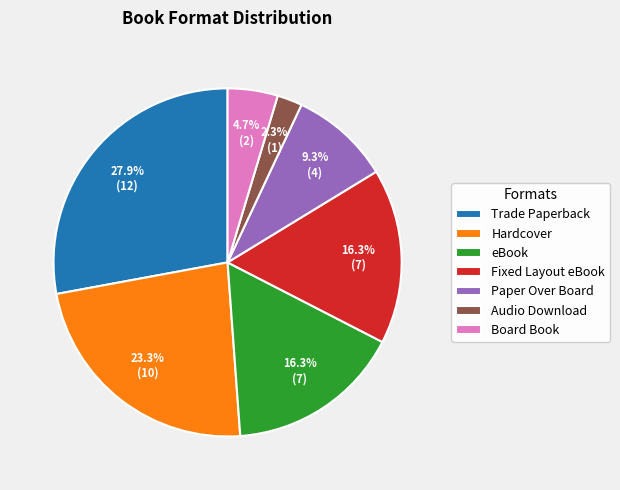

How much of the chart is everything except Trade Paperback?

72.1%